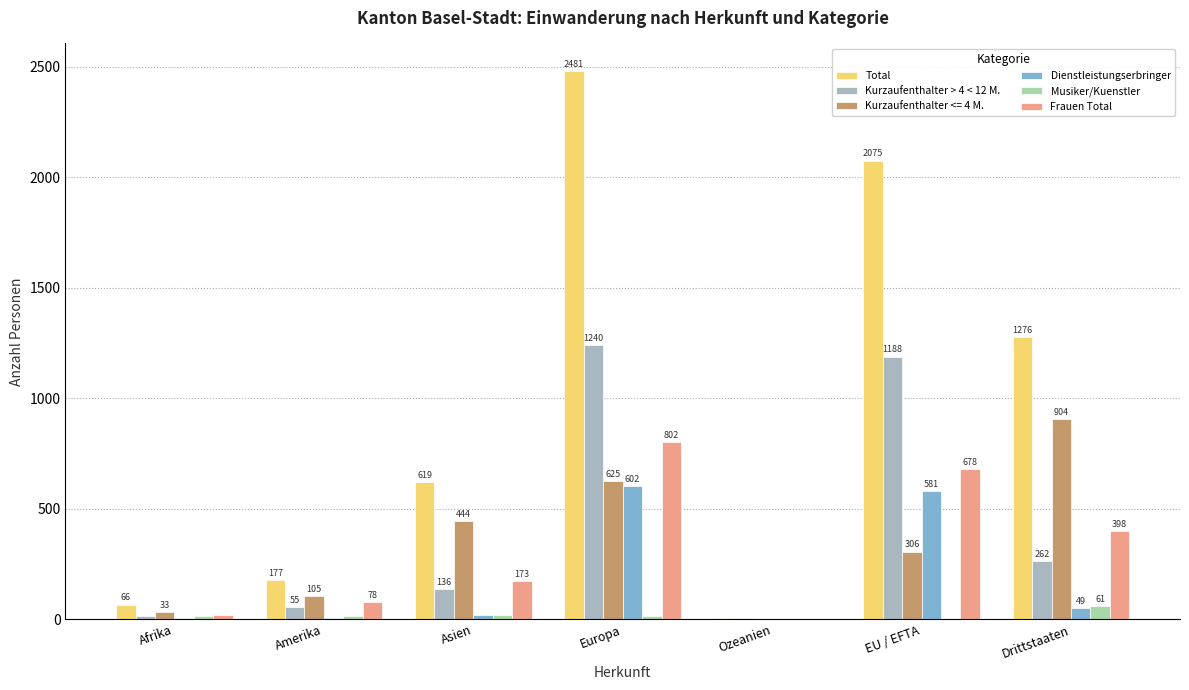

The value of Dienstleistungserbringer at Ozeanien is 1. True or false?

True